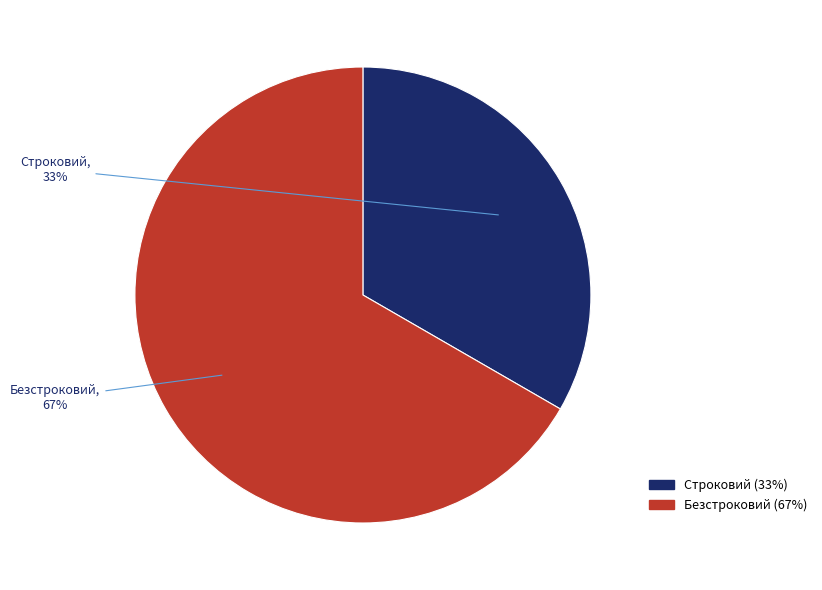

Do Строковий and Безстроковий together represent more than half of the pie?

Yes